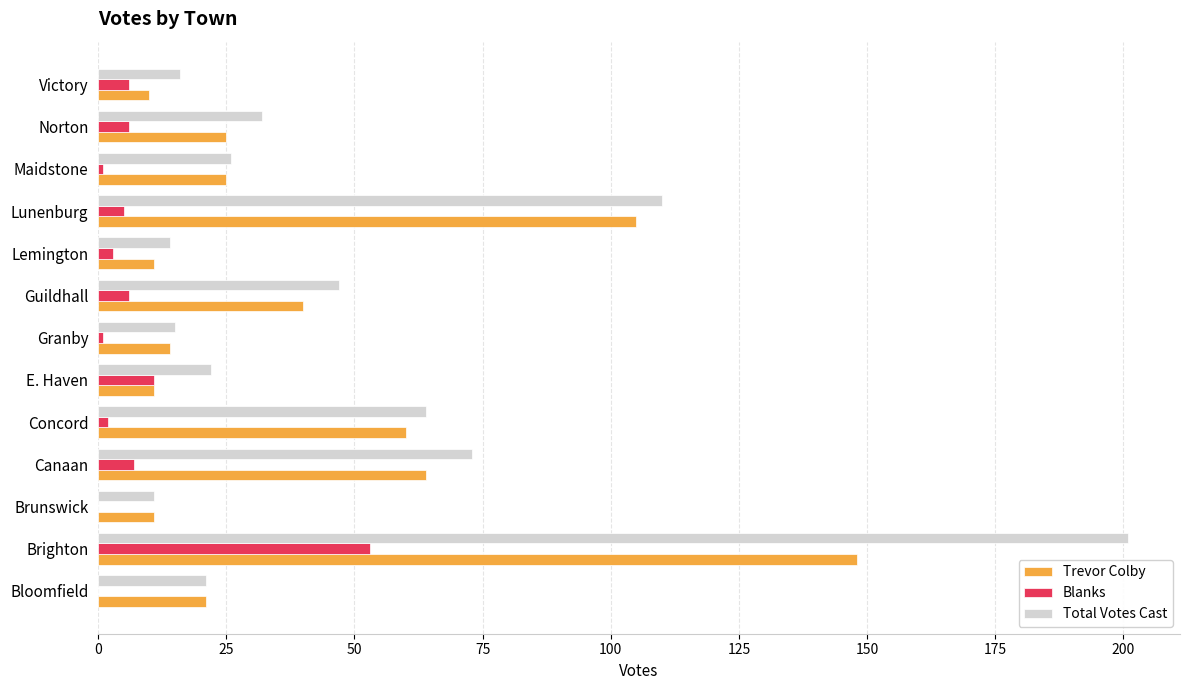

At which label does Trevor Colby reach its peak?

Brighton